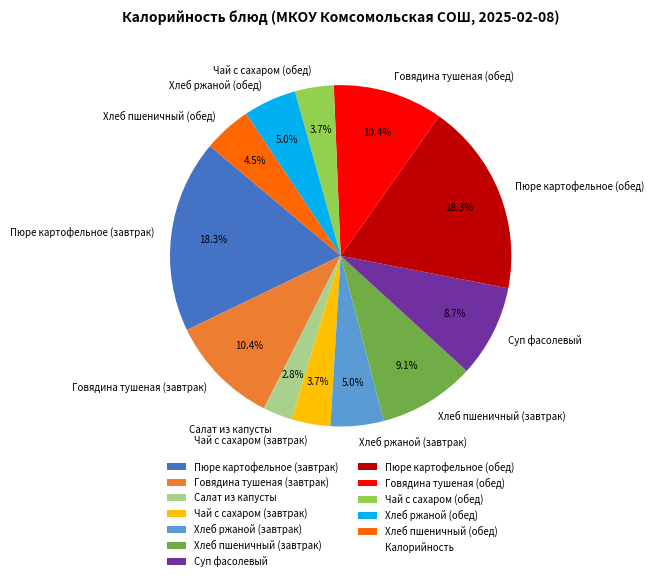

To the nearest percent, what is the difference between the Говядина тушеная (завтрак) and Пюре картофельное (обед) slice percentages?

8%